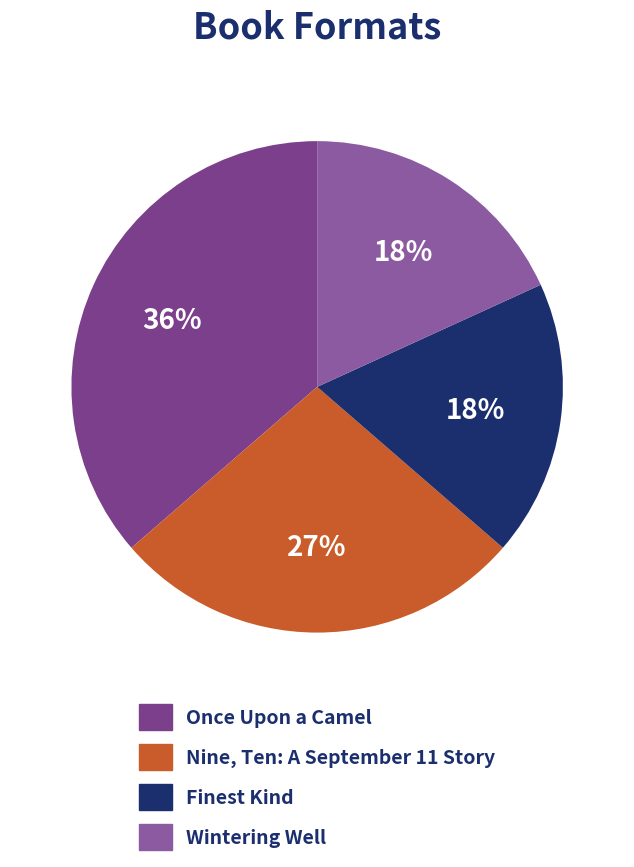

The Finest Kind slice represents 18% of the pie. True or false?

True